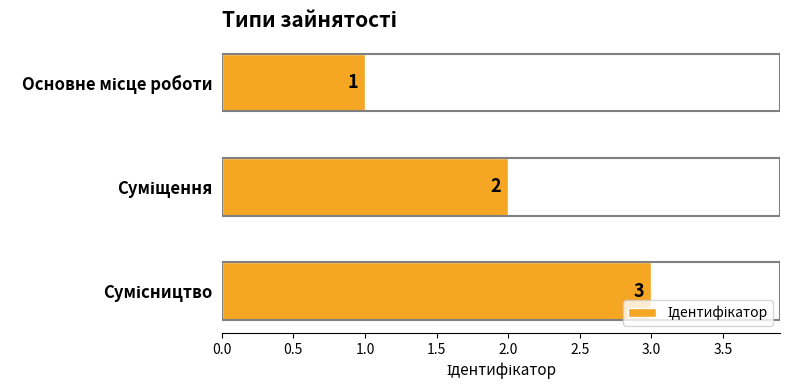

What is the value of the 3rd bar from the top?

3